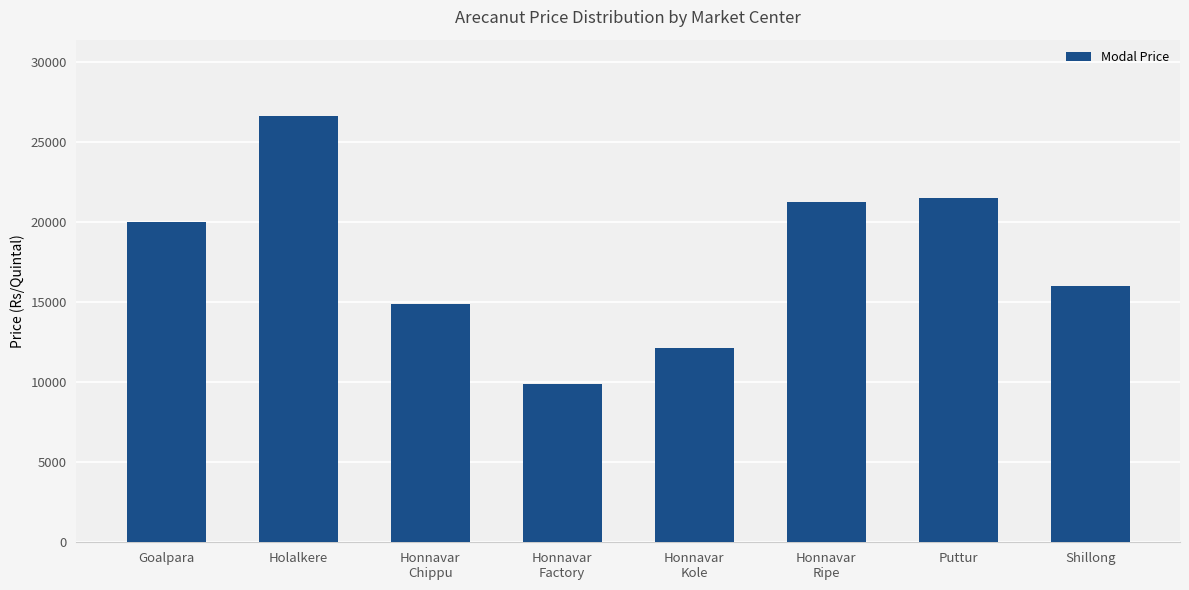

True or false: the data shows 20000 at Goalpara.

True